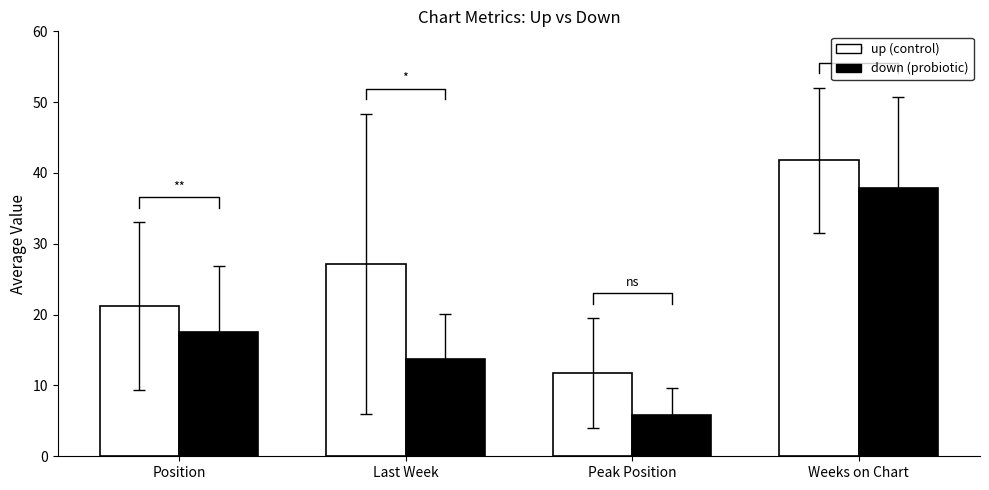

Which series has the largest total across all categories?

up (control)